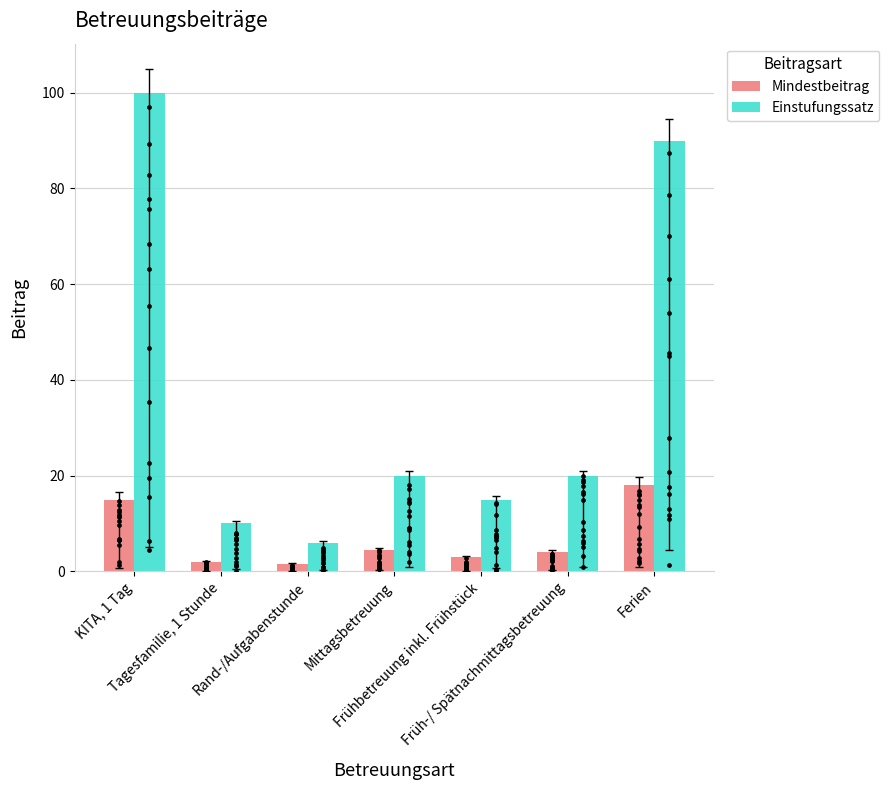

What are all the series names shown in the legend?

Mindestbeitrag, Einstufungssatz